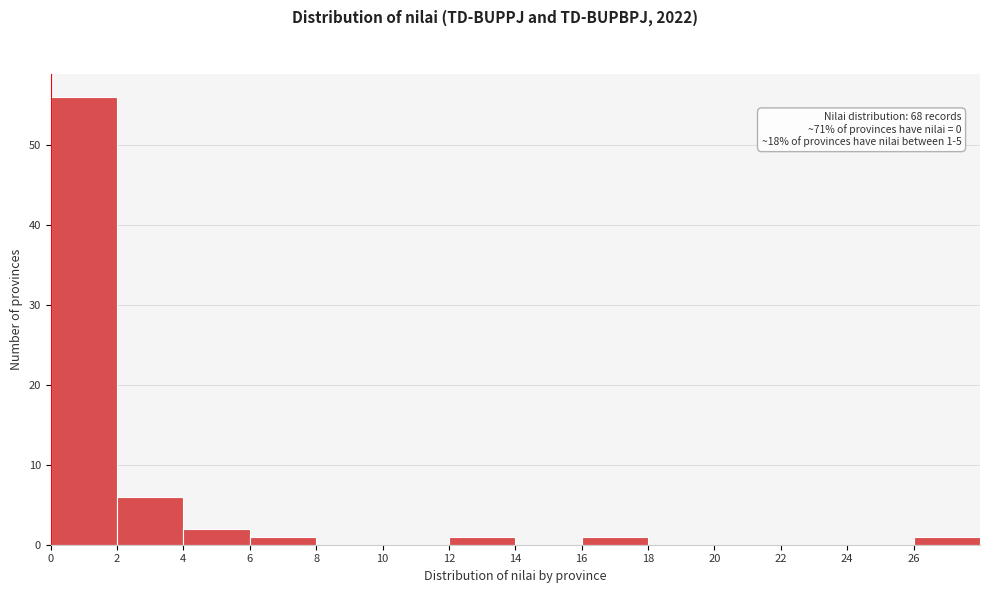

Over which range of the x-axis is the bar tallest?

0 to 2